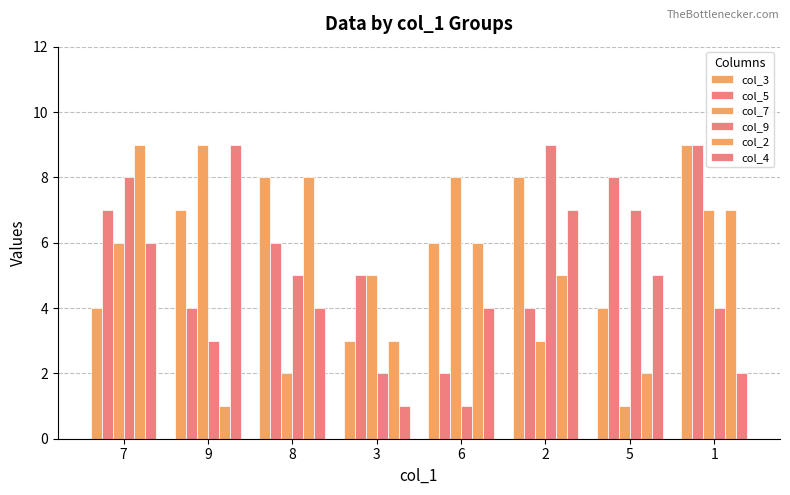

Reading left to right, list all the values displayed in this chart.

col_3: 4	7	8	3	6	8	4	9
col_5: 7	4	6	5	2	4	8	9
col_7: 6	9	2	5	8	3	1	7
col_9: 8	3	5	2	1	9	7	4
col_2: 9	1	8	3	6	5	2	7
col_4: 6	9	4	1	4	7	5	2